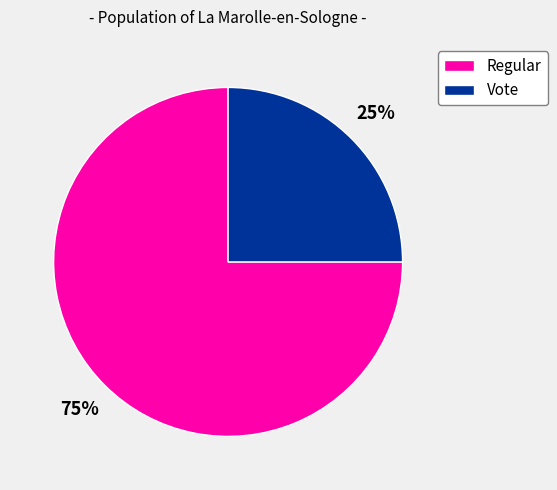

To the nearest percent, what percentage of the pie is Vote?

25%